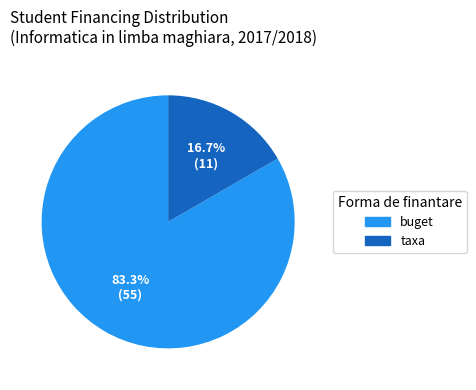

How many segments does this pie chart have?

2